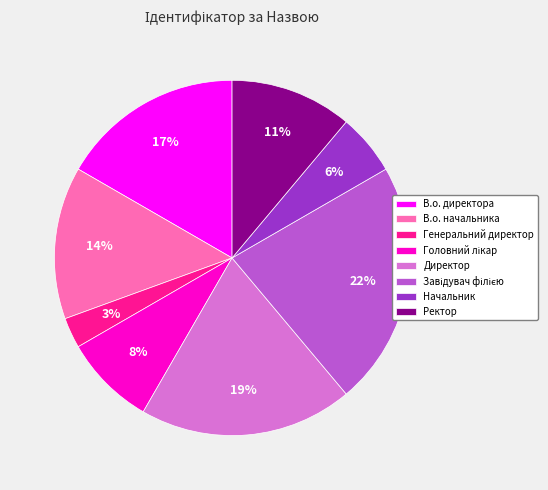

What is the smallest slice in the pie chart?

Генеральний директор